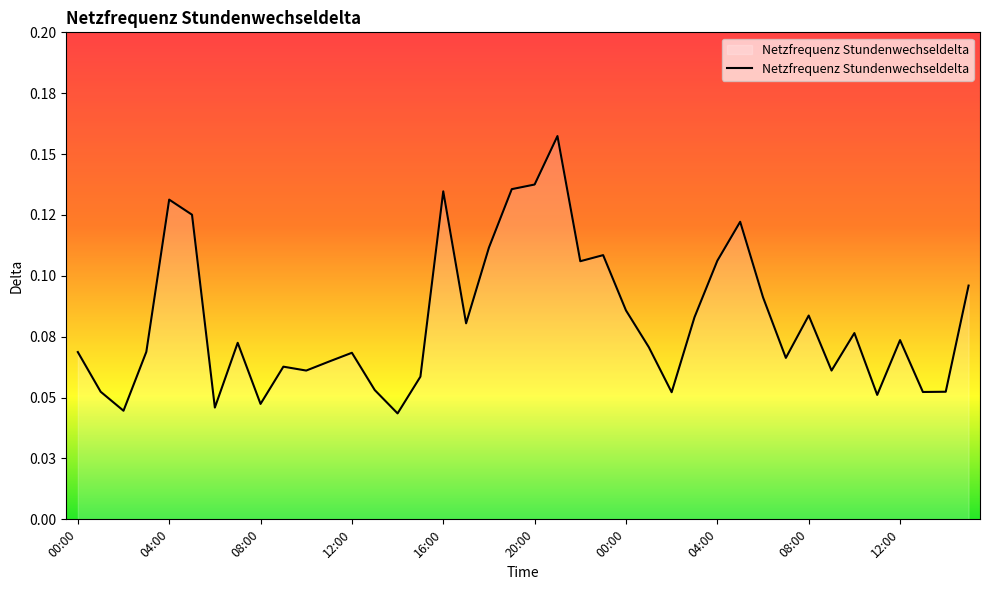

List the labels in order of value, largest first.

21:00, 20:00, 19:00, 16:00, 04:00, 05:00, 05:00, 18:00, 23:00, 04:00, 22:00, 15:00, 06:00, 00:00, 08:00, 03:00, 17:00, 10:00, 12:00, 07:00, 01:00, 03:00, 00:00, 12:00, 07:00, 11:00, 09:00, 10:00, 09:00, 15:00, 13:00, 01:00, 14:00, 13:00, 02:00, 11:00, 08:00, 06:00, 02:00, 14:00